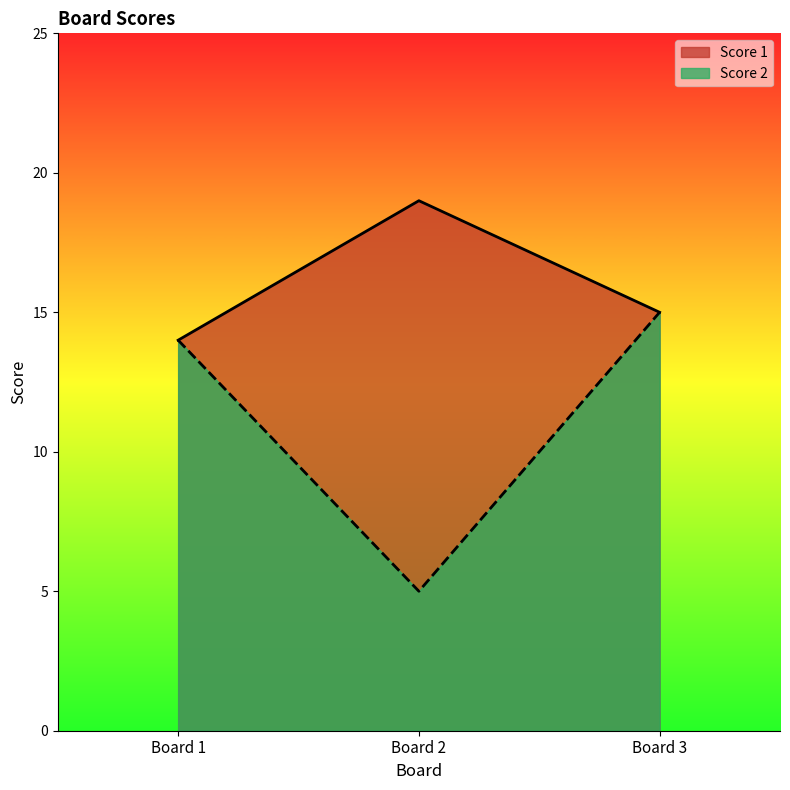

What is the maximum value shown in the chart?

19